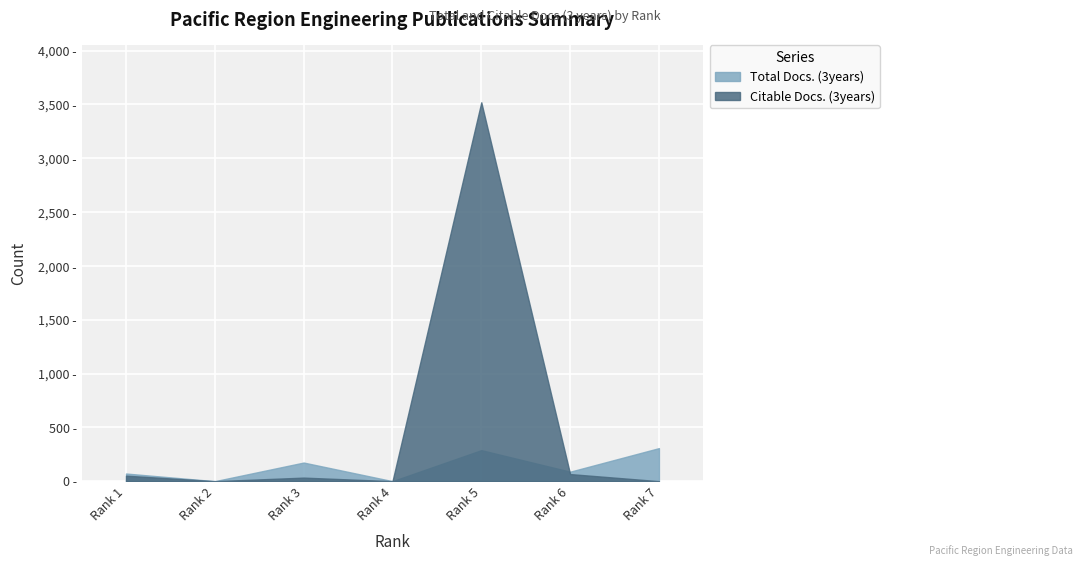

What are all the series names shown in the legend?

Total Docs. (3years), Citable Docs. (3years)